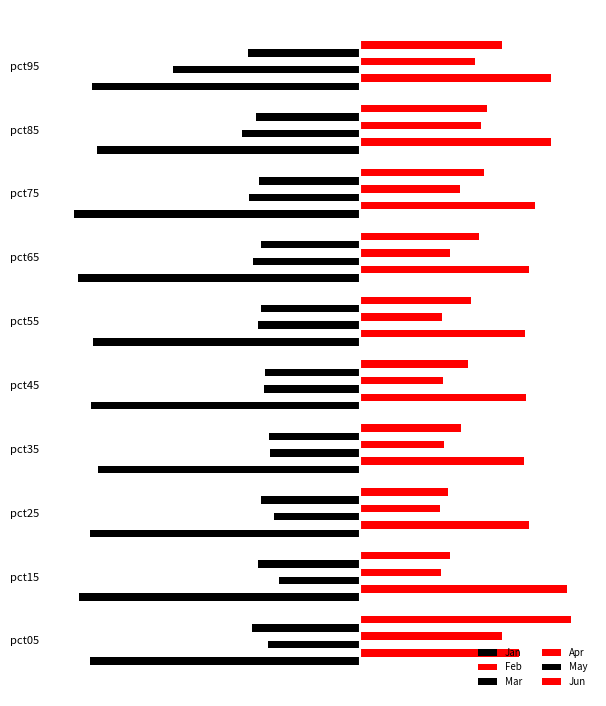

Count the number of data series in this chart.

6